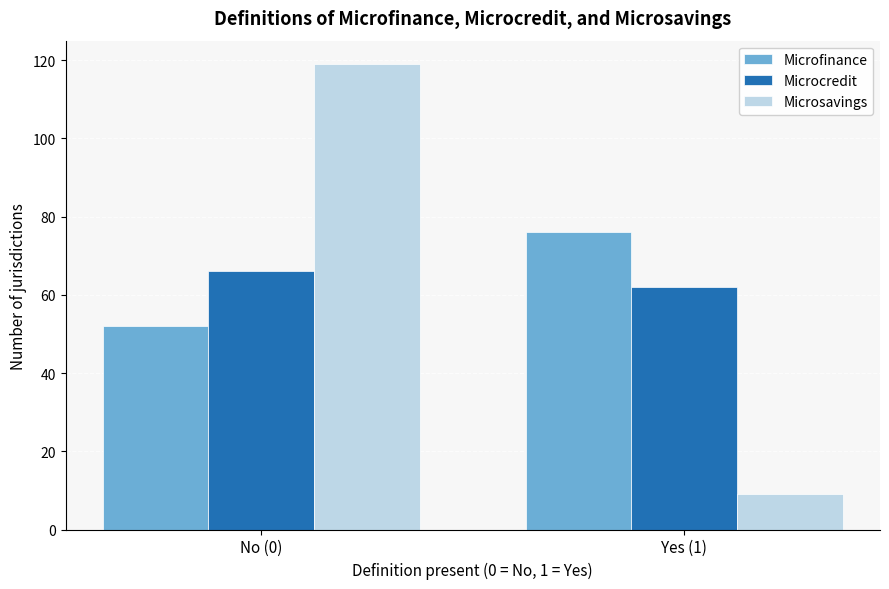

Reading right to left, transcribe all the data shown in this chart.

Microfinance: 76	52
Microcredit: 62	66
Microsavings: 9	119